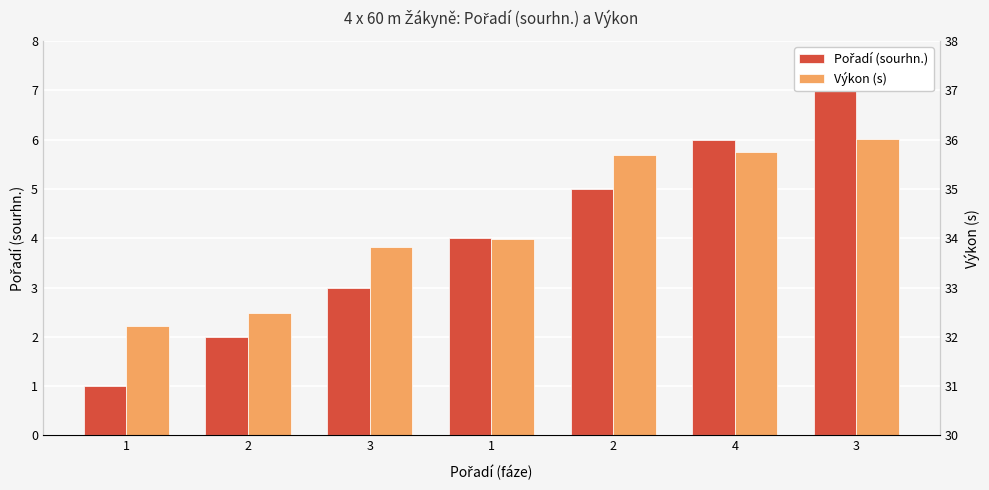

What is the value of the Výkon (s) bar at the 5th from the left?

32.5